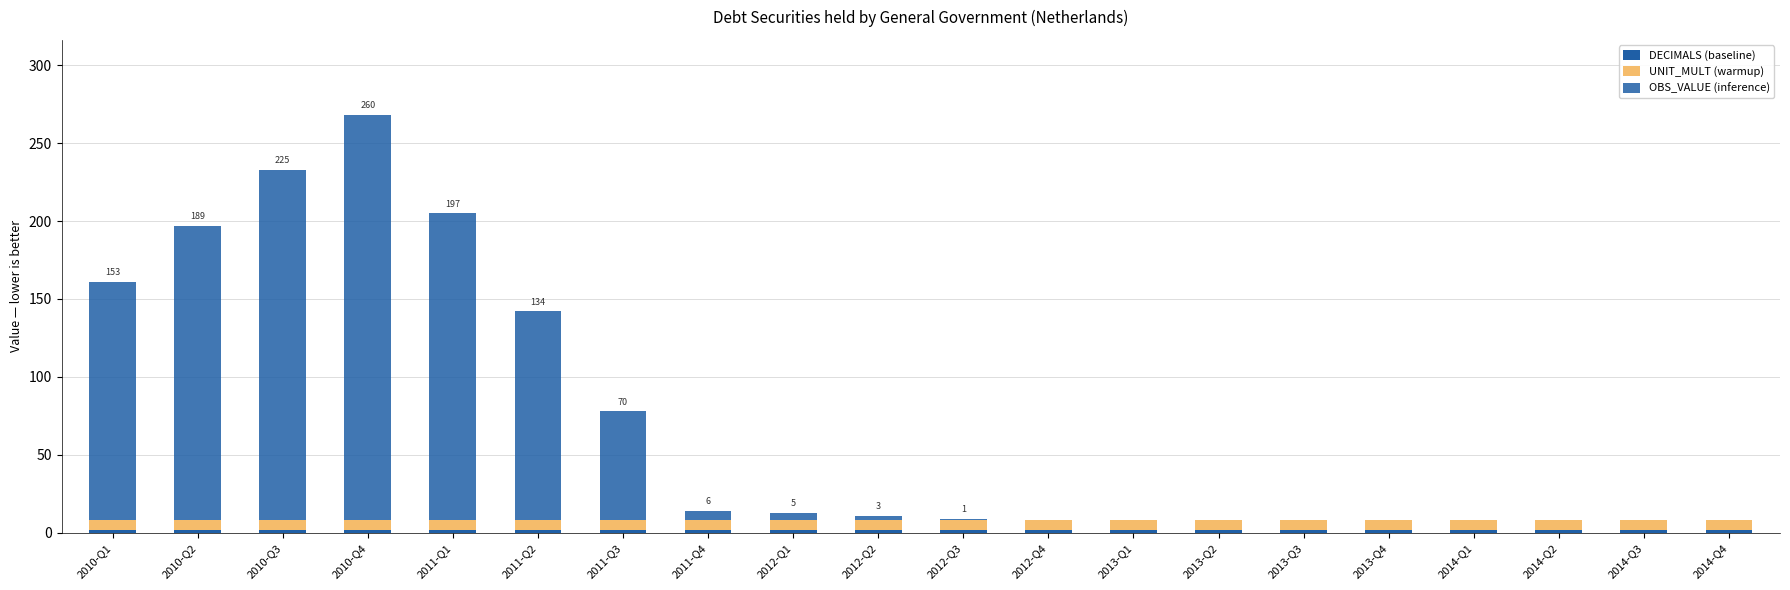

How many distinct data groups are displayed?

3